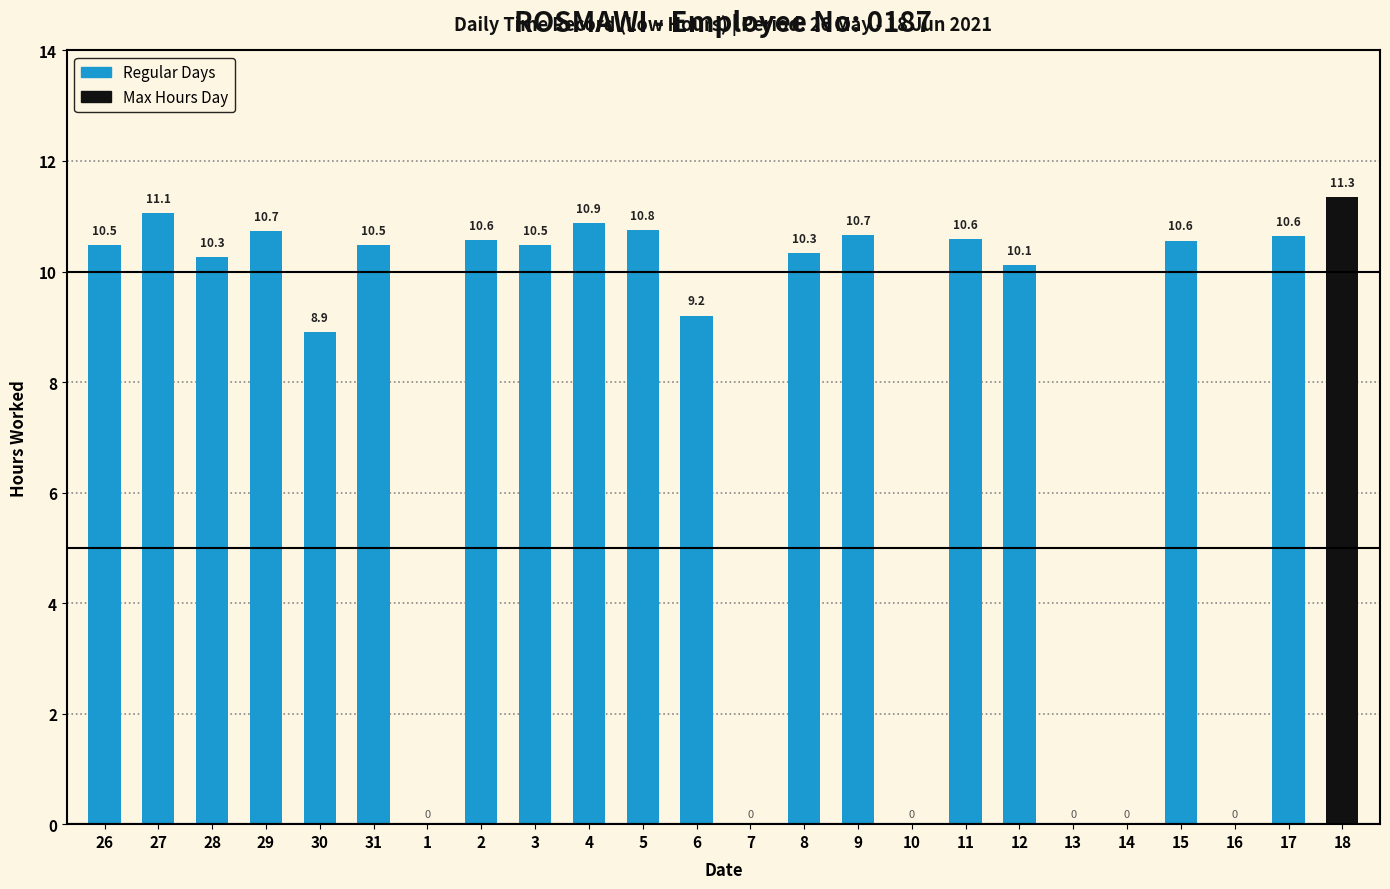

The chart shows a value of 19.1 at 17. True or false?

False